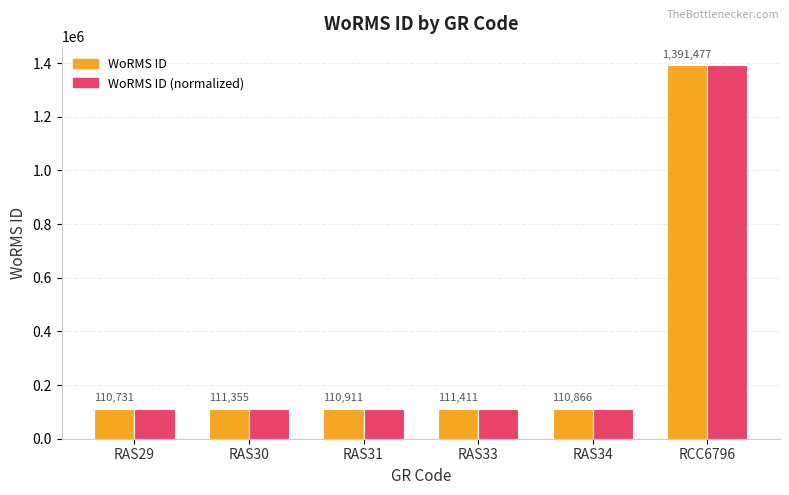

At which label does WoRMS ID reach its peak?

RCC6796